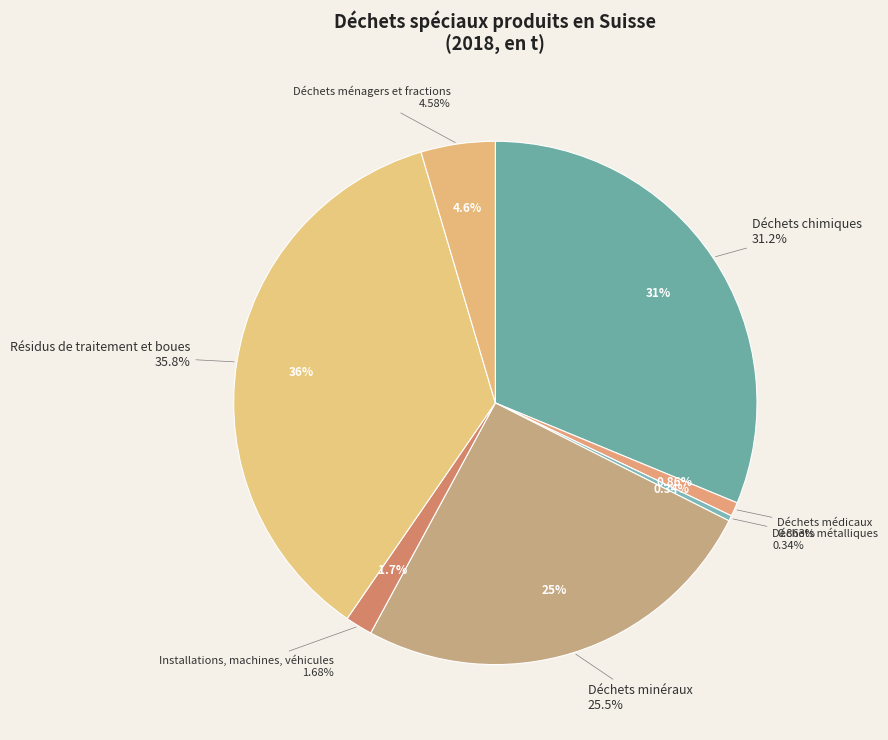

What is the total percentage of Déchets minéraux and Déchets métalliques?

25.8%